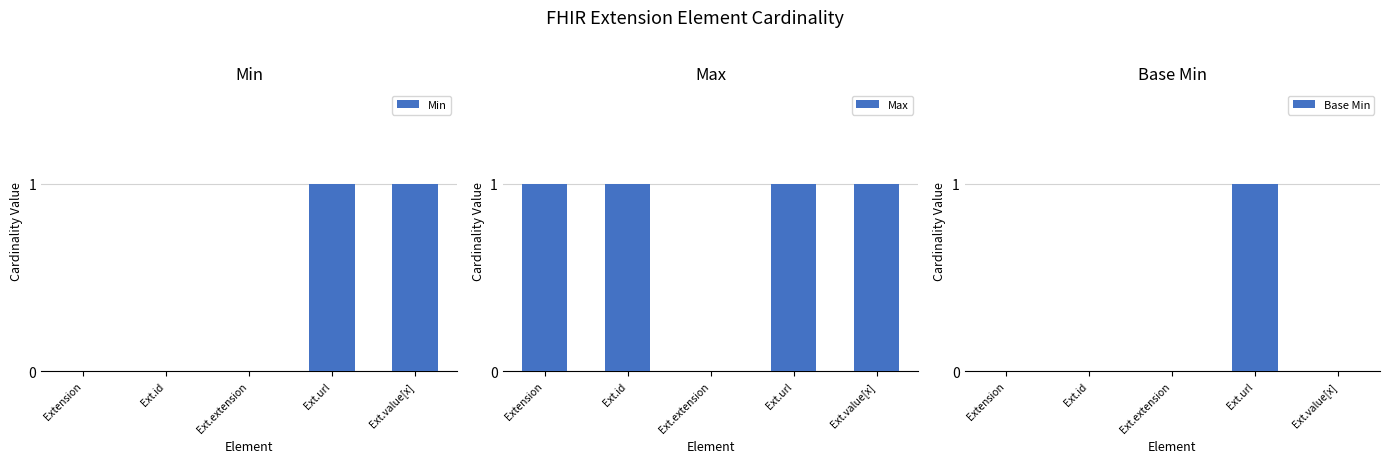

Which has a higher value, Ext.value[x] or Ext.url?

Ext.value[x]